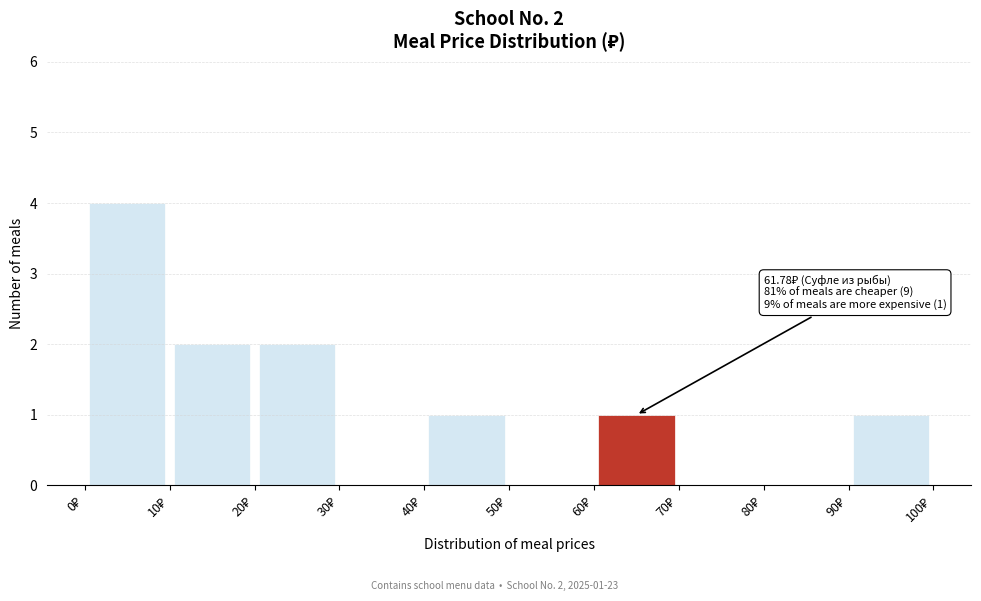

Which range on the x-axis has the tallest bar?

0 to 10